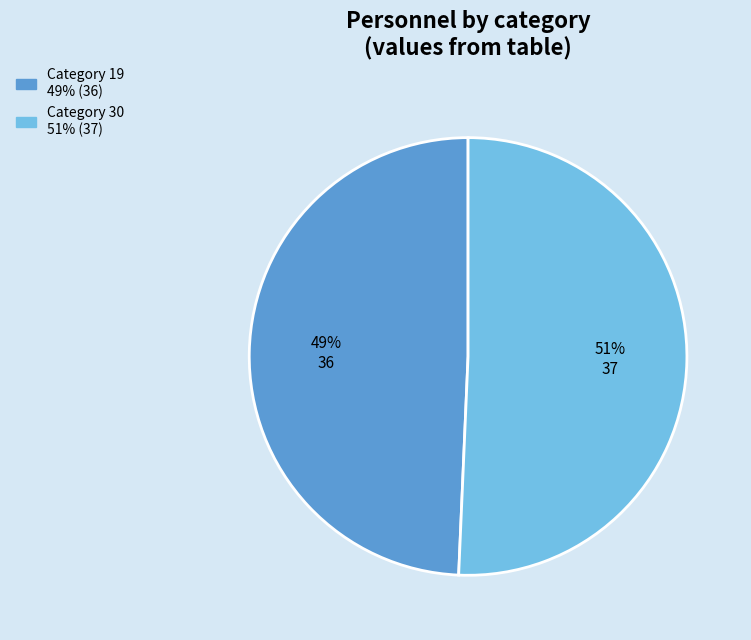

Is there any slice that represents more than half of the pie?

Yes